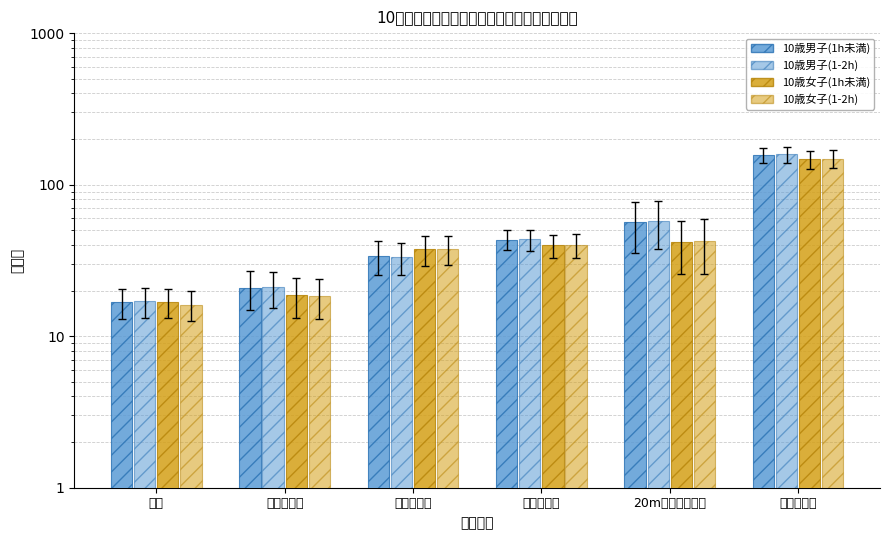

What position from the right is 上体起こし?

5